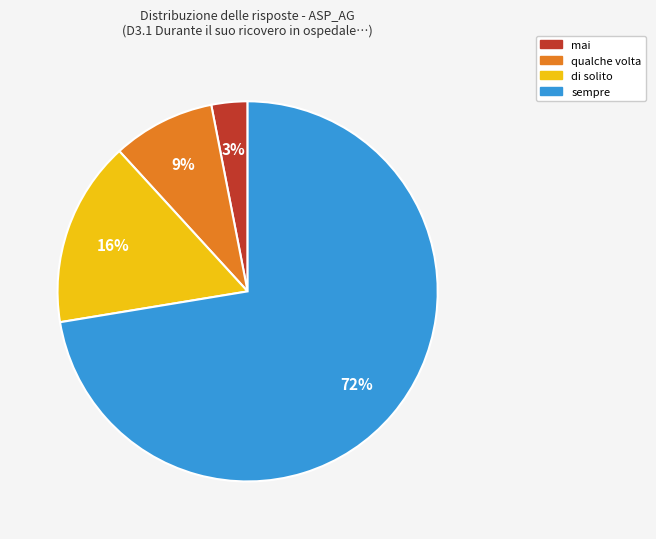

To the nearest percent, what is the difference between the largest and smallest slice percentages?

69%